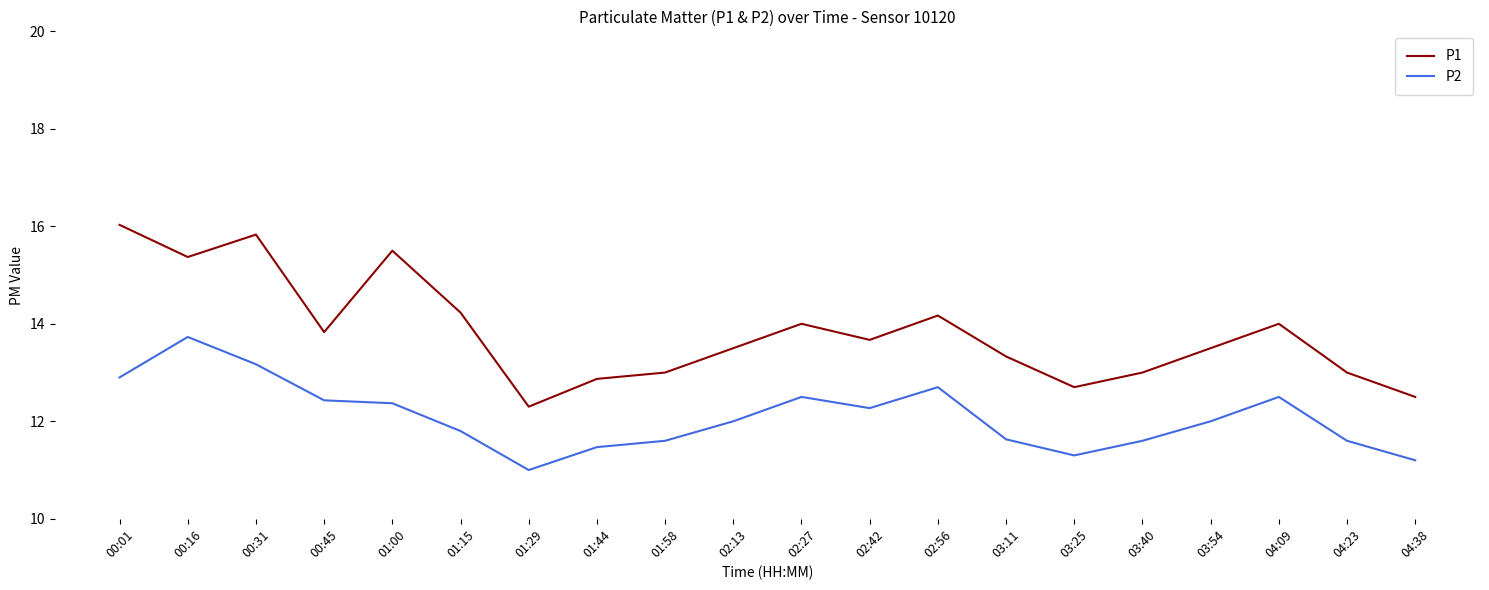

What is the minimum value for P2?

11.0